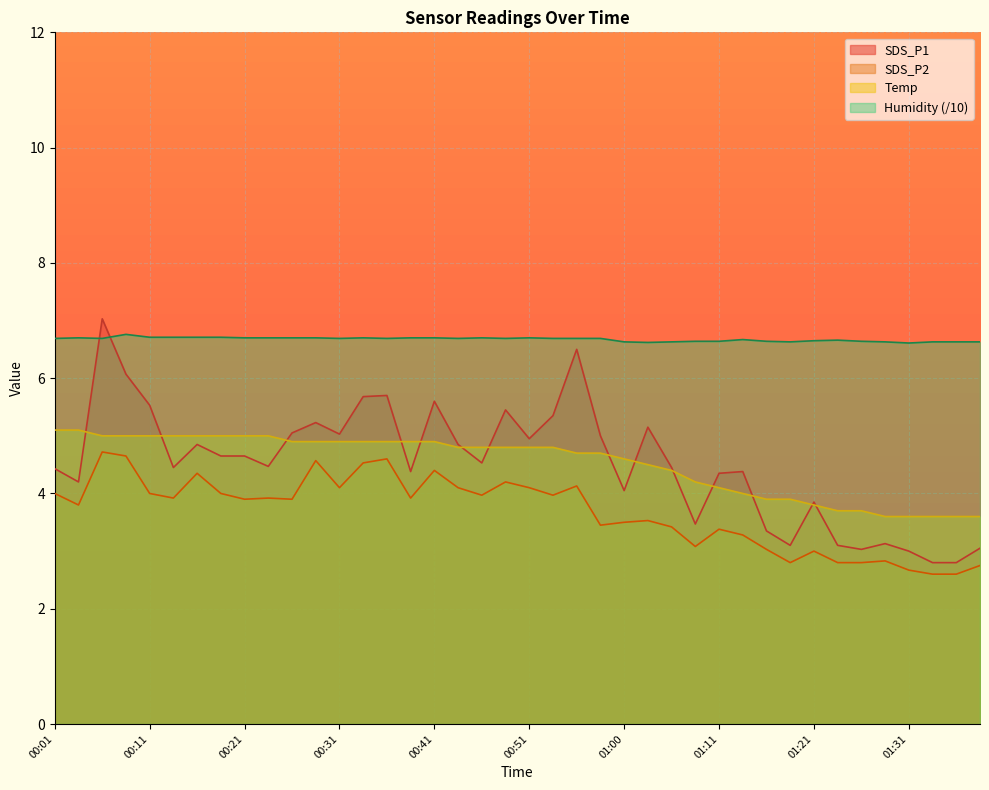

What is the label of the 29th point from the right?

00:28